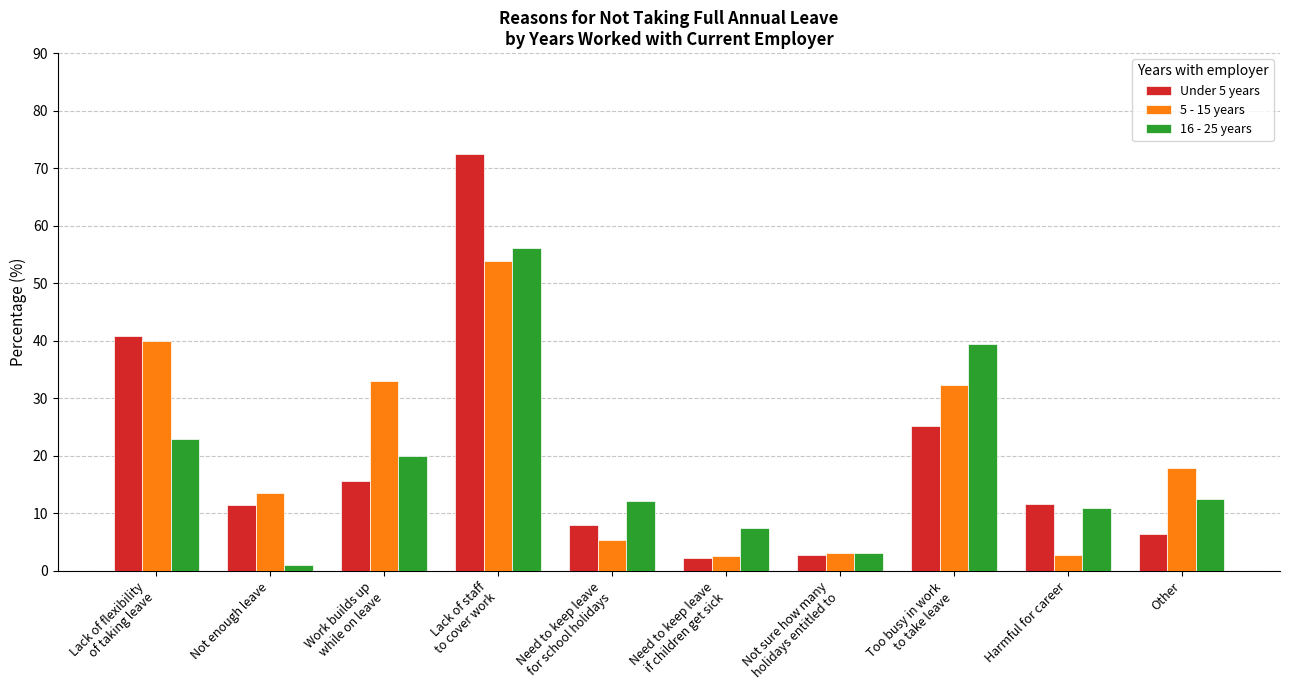

The 16 - 25 years series shows 7.4 at Need to keep leave
if children get sick. True or false?

True